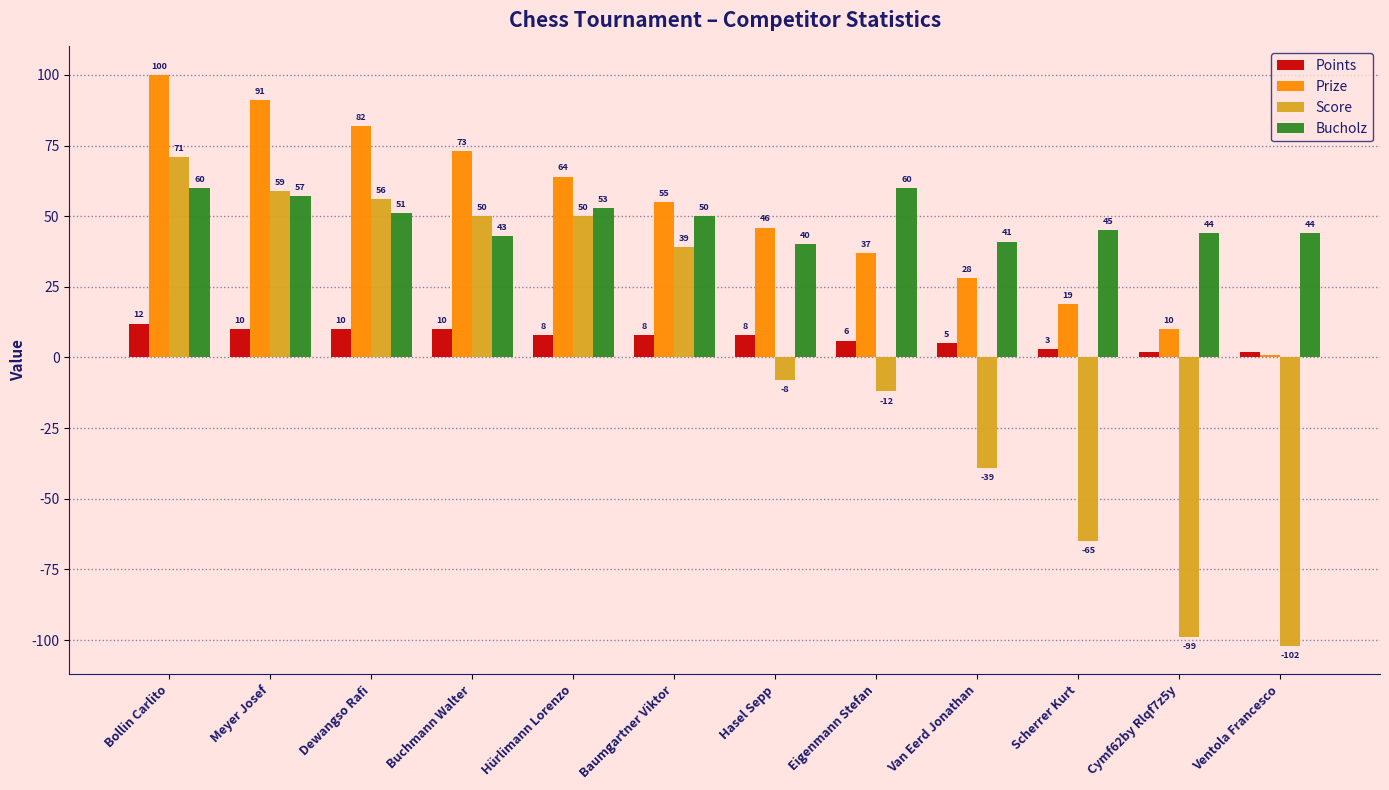

At which category is the sum across all series the highest?

Bollin Carlito